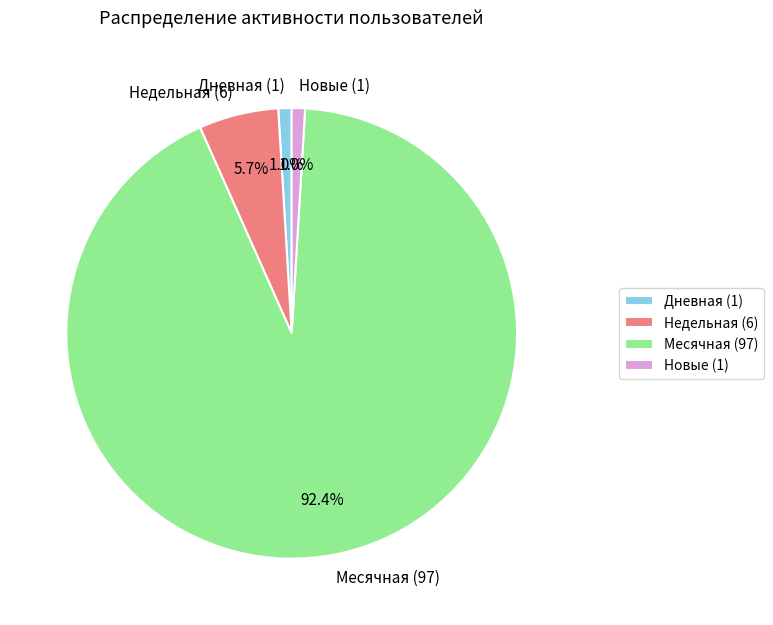

Which slice represents more than half of the pie?

Месячная (97)